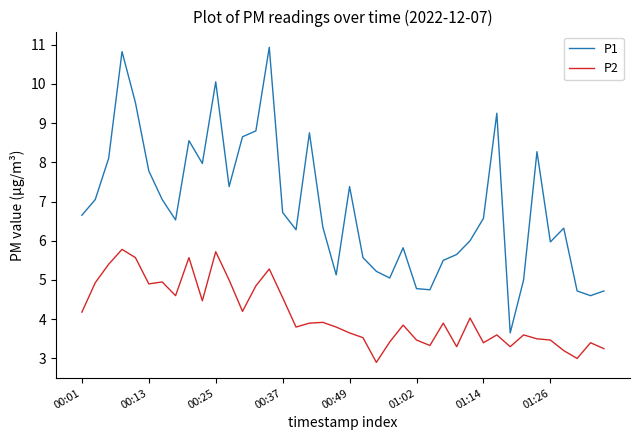

How many series are shown in this chart?

2